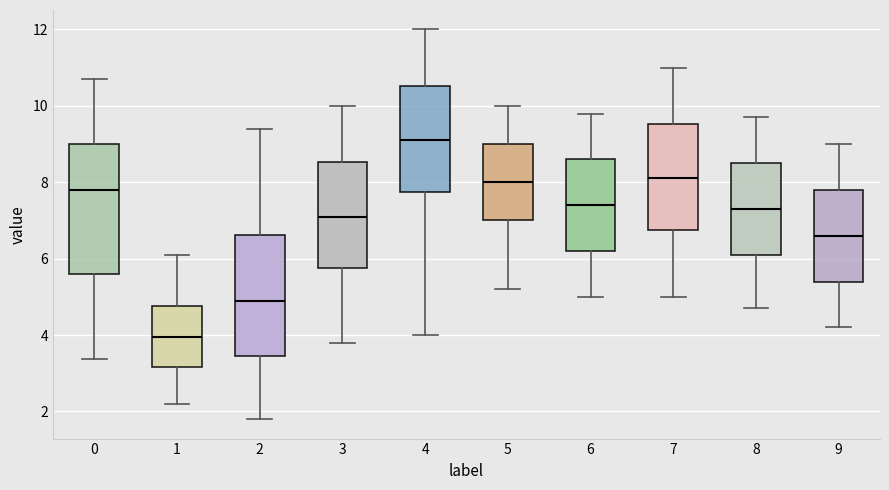

Which box's median line is the highest?

4